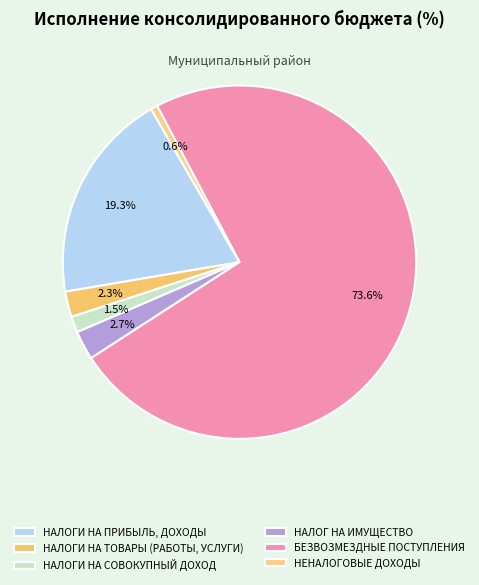

Rank the categories by value from highest to lowest.

БЕЗВОЗМЕЗДНЫЕ ПОСТУПЛЕНИЯ, НАЛОГИ НА ПРИБЫЛЬ, ДОХОДЫ, НАЛОГ НА ИМУЩЕСТВО, НАЛОГИ НА ТОВАРЫ (РАБОТЫ, УСЛУГИ), НАЛОГИ НА СОВОКУПНЫЙ ДОХОД, НЕНАЛОГОВЫЕ ДОХОДЫ